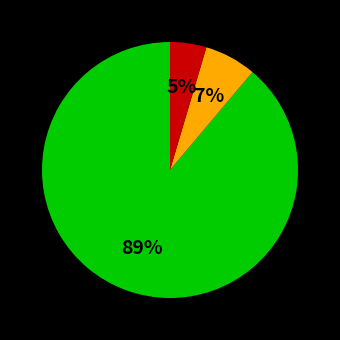

Is there any slice that represents more than half of the pie?

Yes